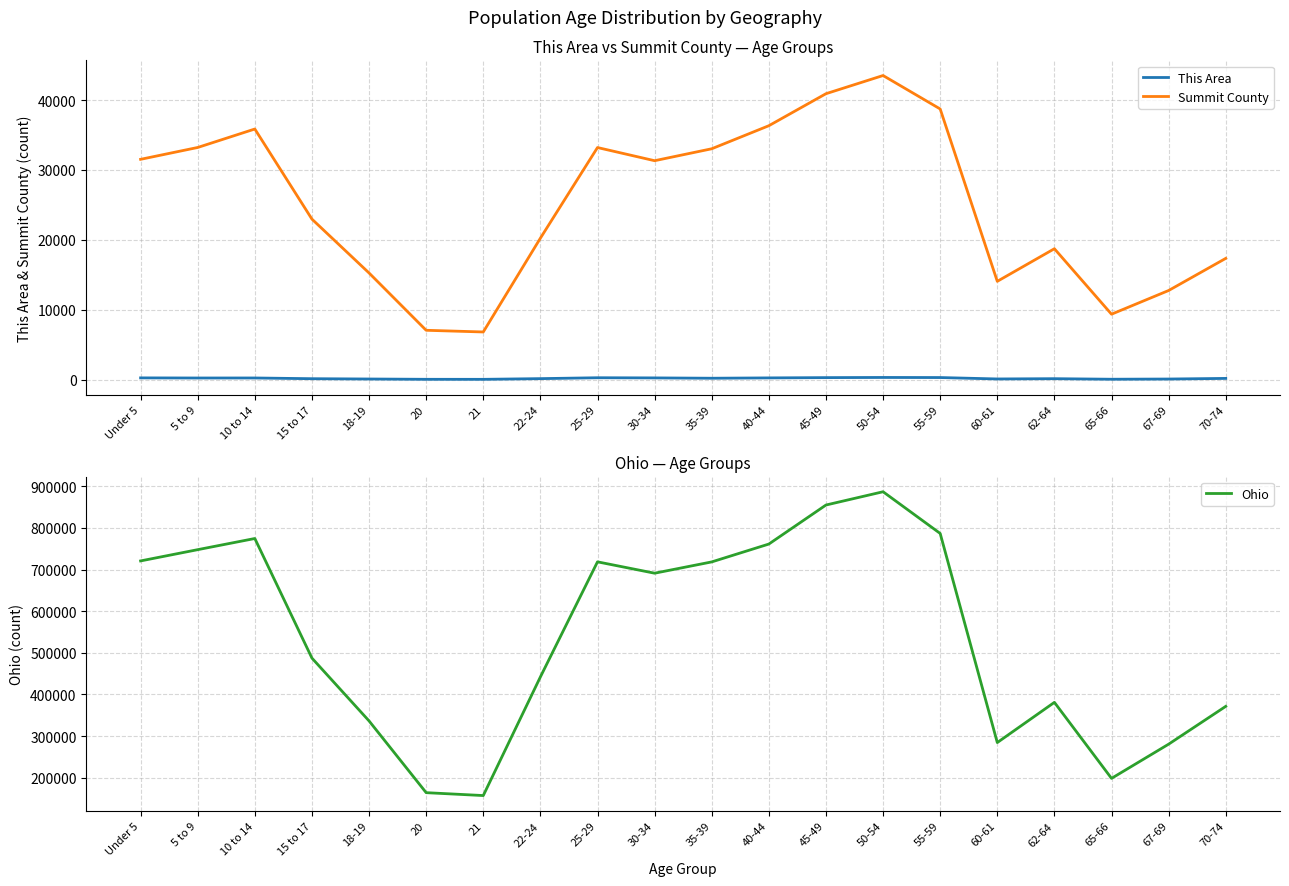

How many data points in This Area are less than 193?

10